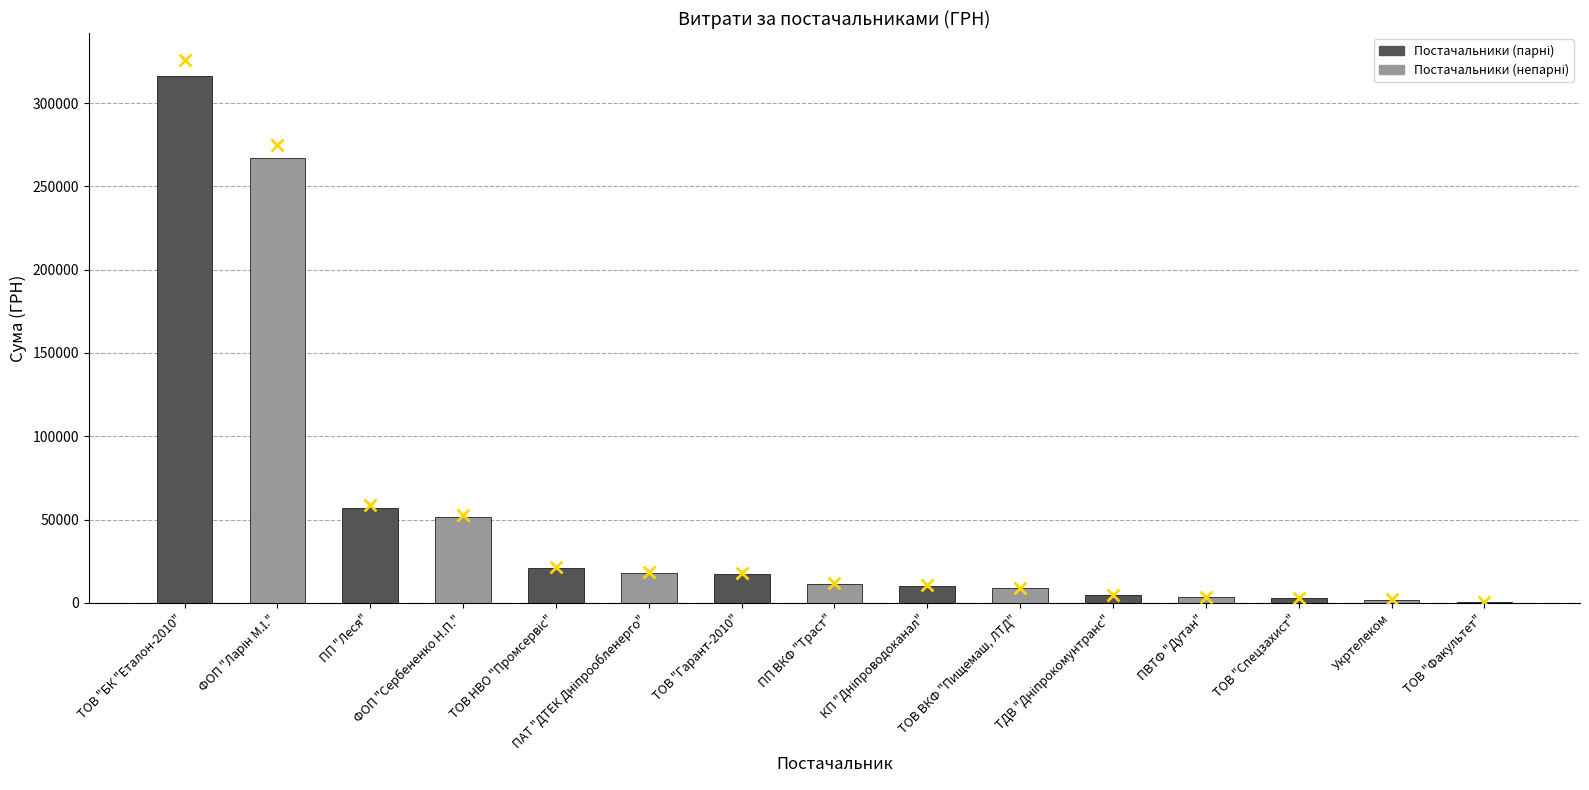

Is it true that the value at ТОВ "БК "Еталон-2010" is 316240.3?

True